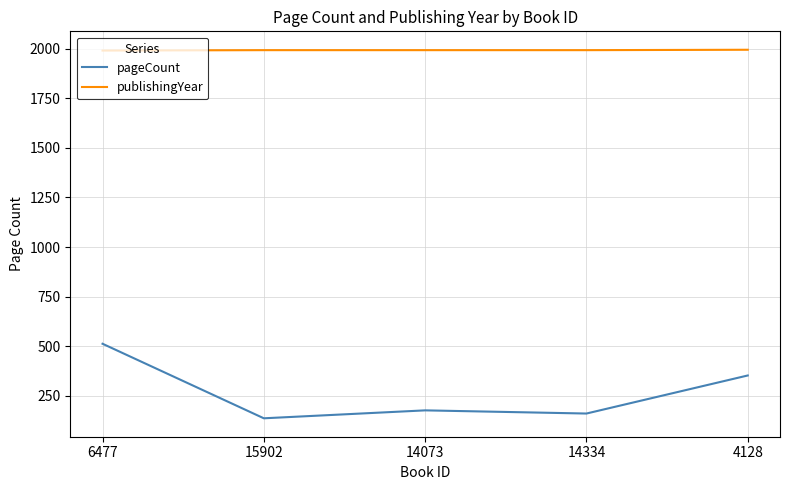

What is the difference between the maximum and minimum values in the pageCount series?

376